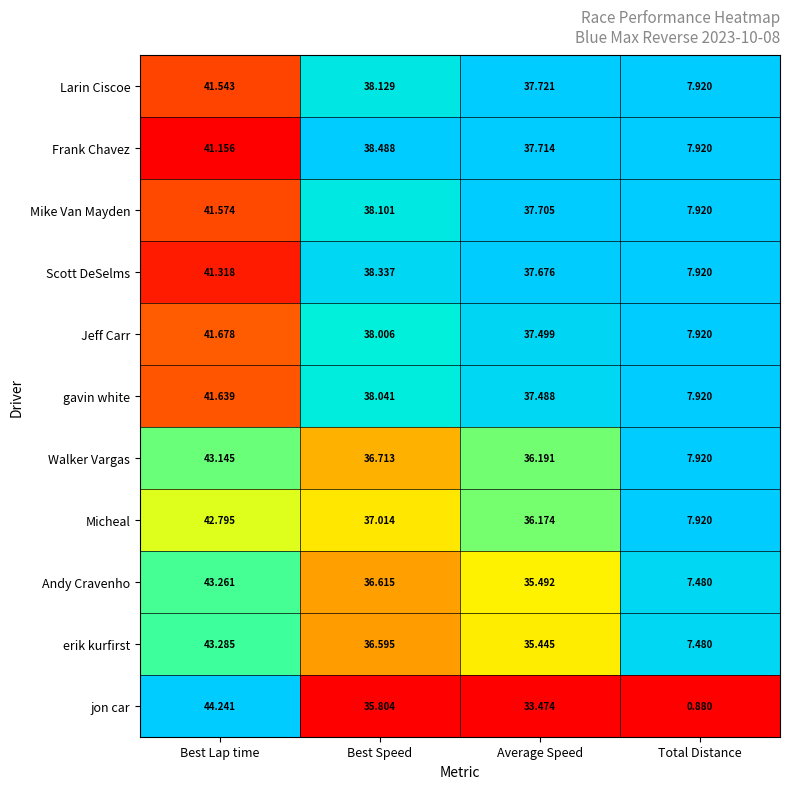

Between Best Speed and Total Distance, which series saw the biggest shift?

jon car